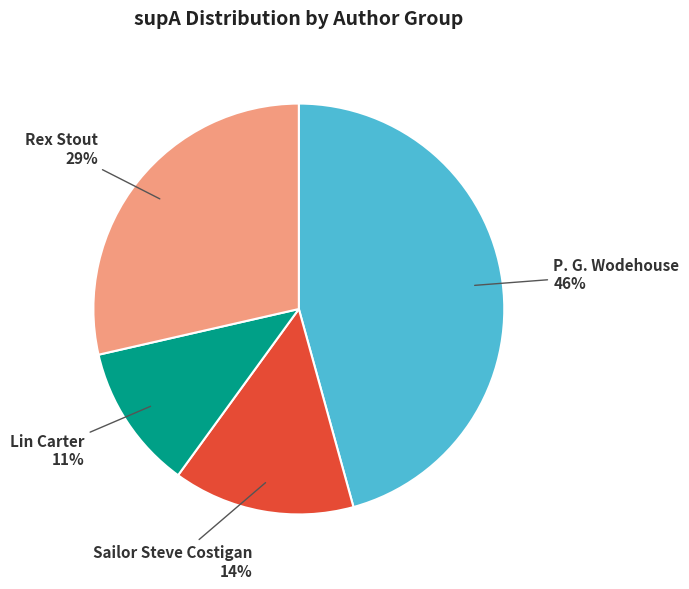

Which slice is the smallest?

Lin Carter